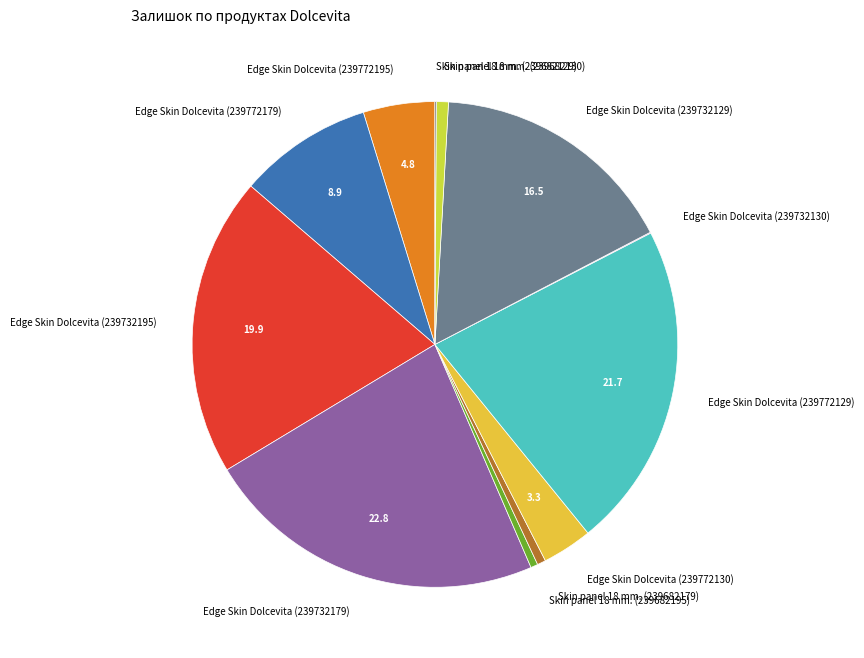

Do Edge Skin Dolcevita (239732179) and Edge Skin Dolcevita (239732129) together represent more than half of the pie?

No